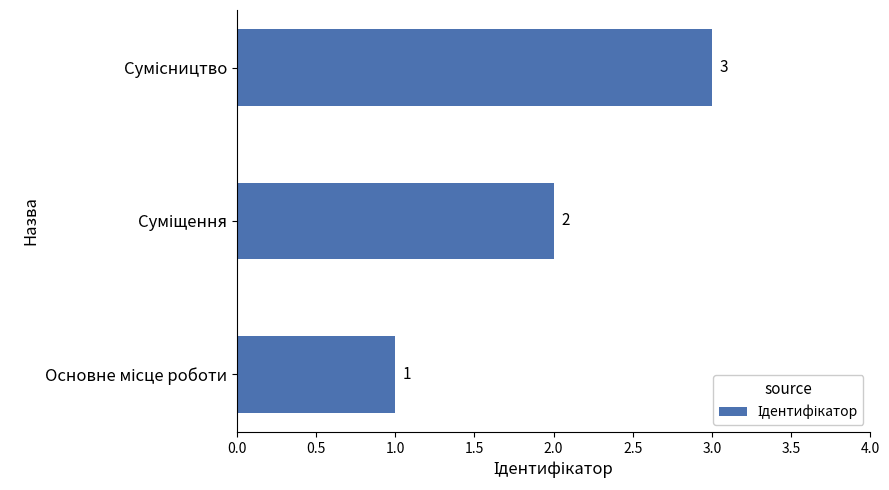

How many values are between 1 and 3?

3